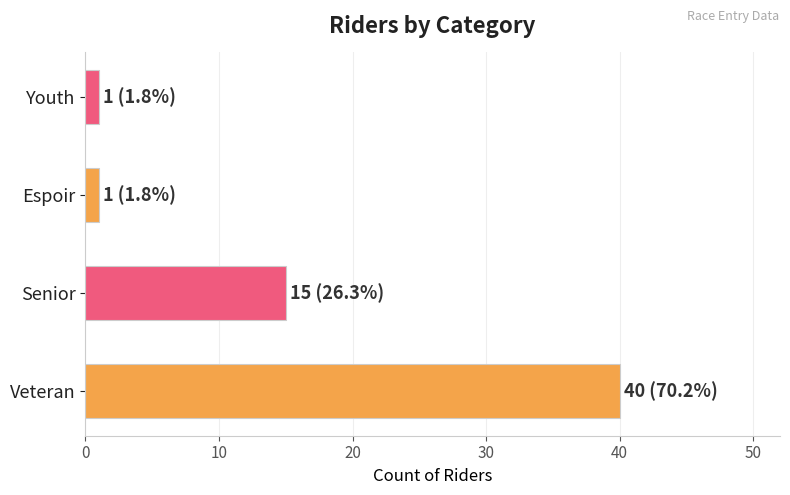

What is the change in value from Veteran to Senior?

-25